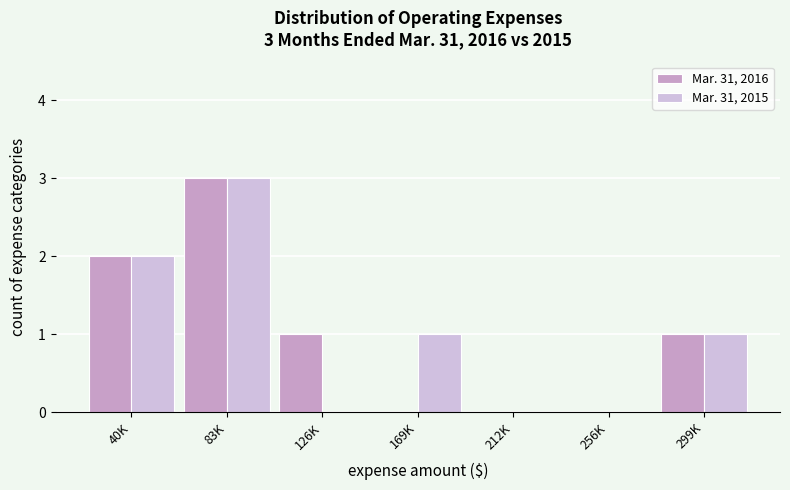

Reading left to right, what are all the values shown in this chart?

Mar. 31, 2016: 40K=2	83K=3	126K=1	169K=0	212K=0	256K=0	299K=1
Mar. 31, 2015: 40K=2	83K=3	126K=0	169K=1	212K=0	256K=0	299K=1